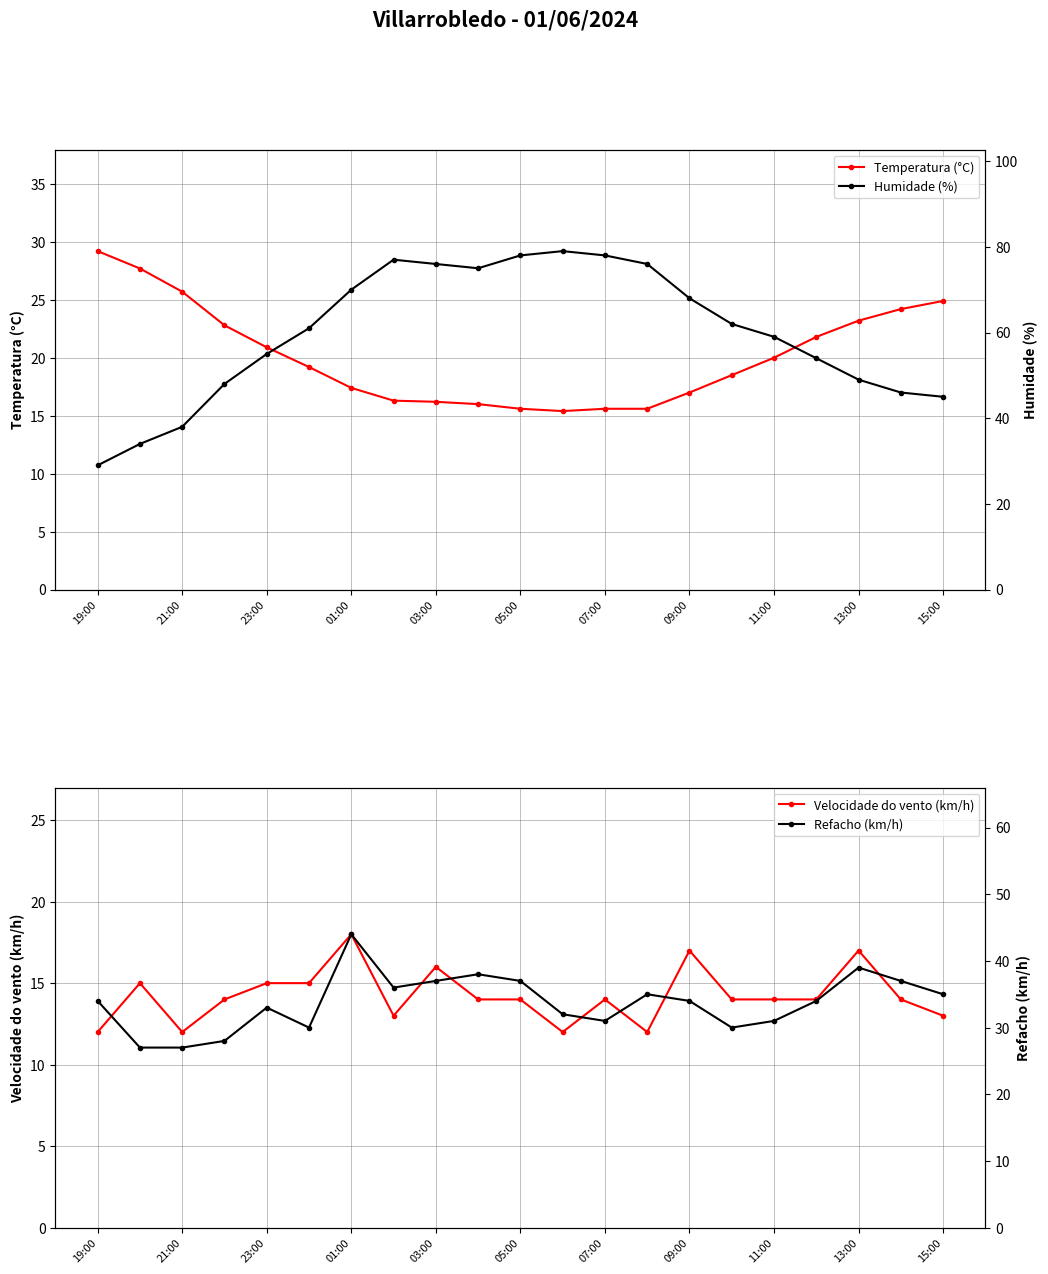

Is it true that Temperatura (°C) equals 24.9 at 15:00?

True